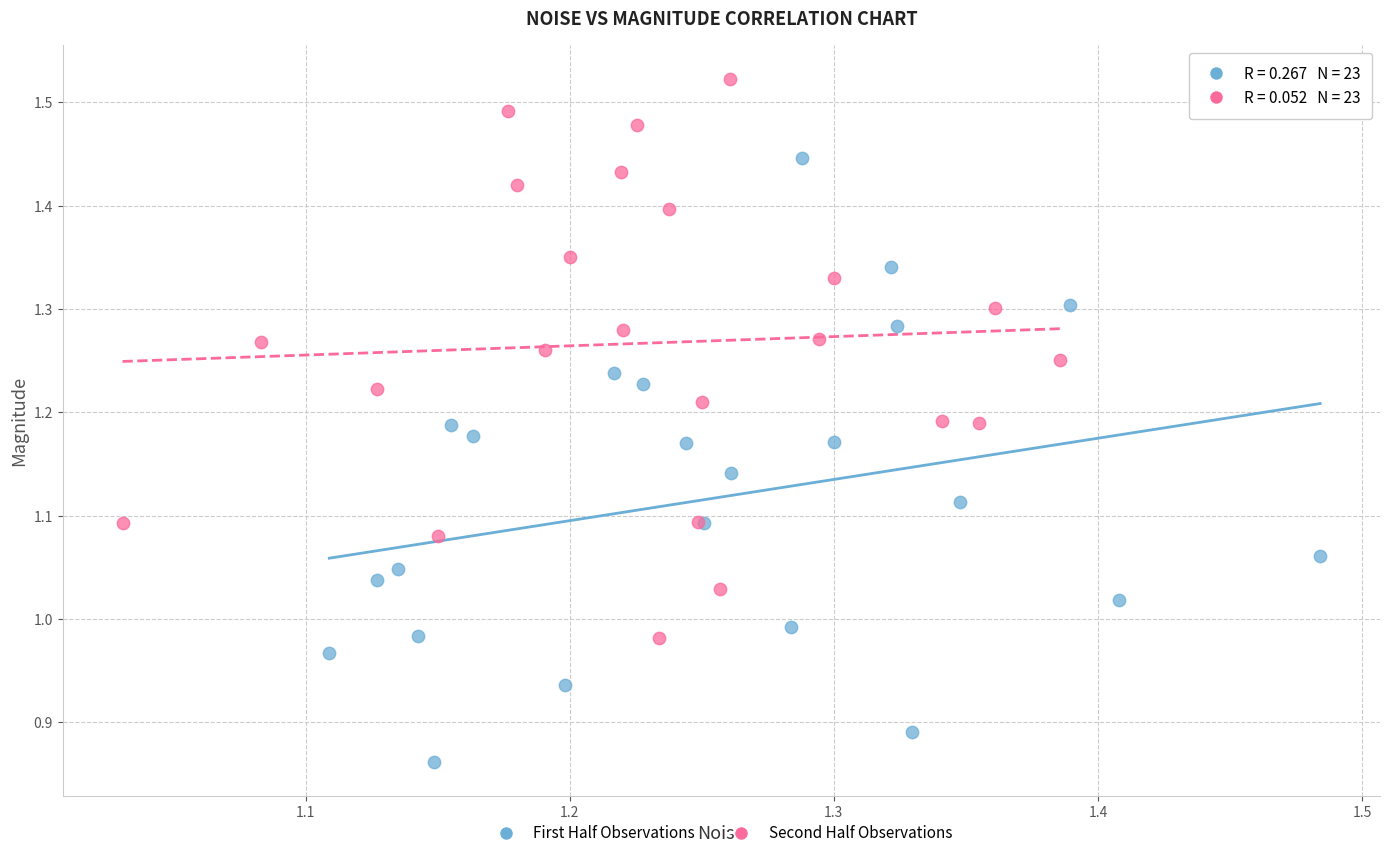

Which series reaches the maximum Y coordinate?

Second Half Observations